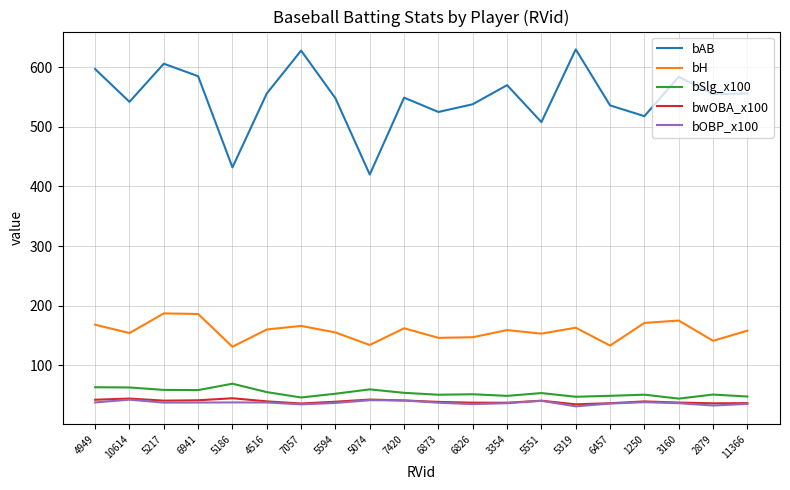

Count the number of categories in the chart.

20